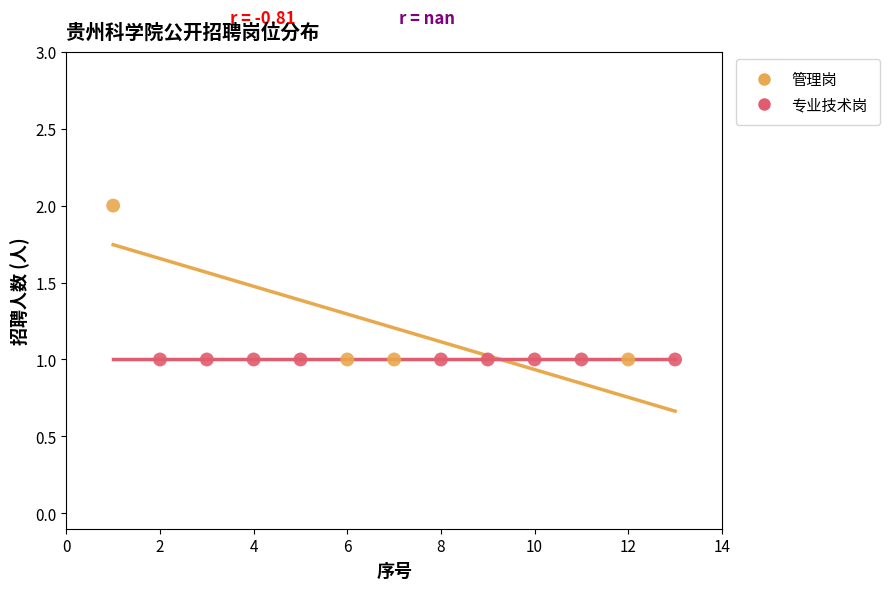

What are all the series names shown in the legend?

管理岗, 专业技术岗